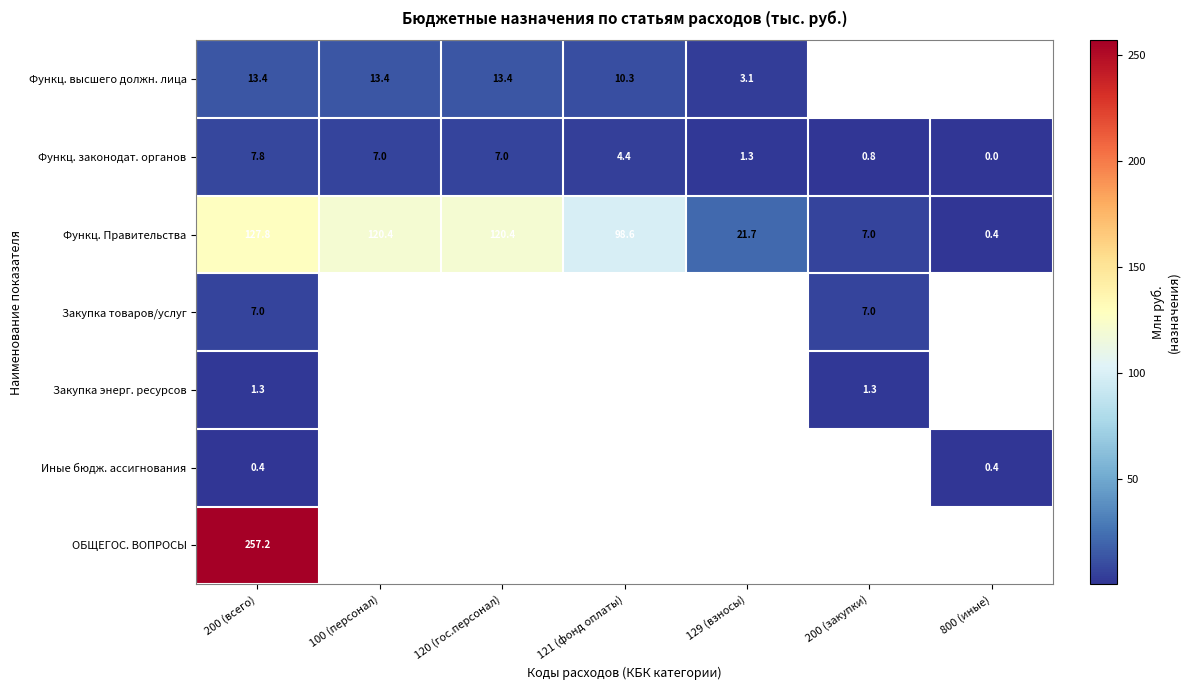

Is the value of Закупка товаров/услуг at 120 (гос.персонал) greater than the value of Функц. законодат. органов at 200 (закупки)?

No